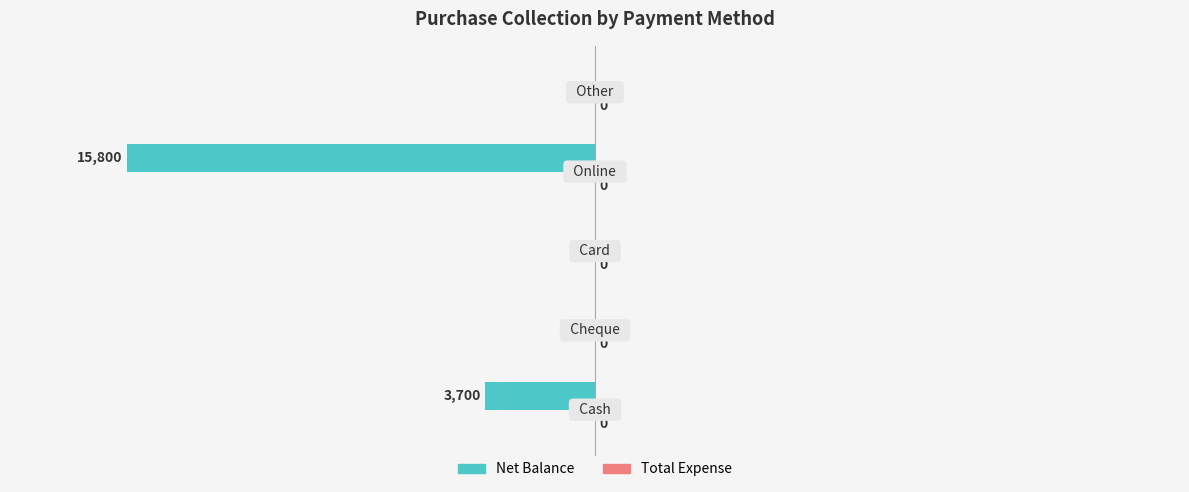

How many series are shown in this chart?

1